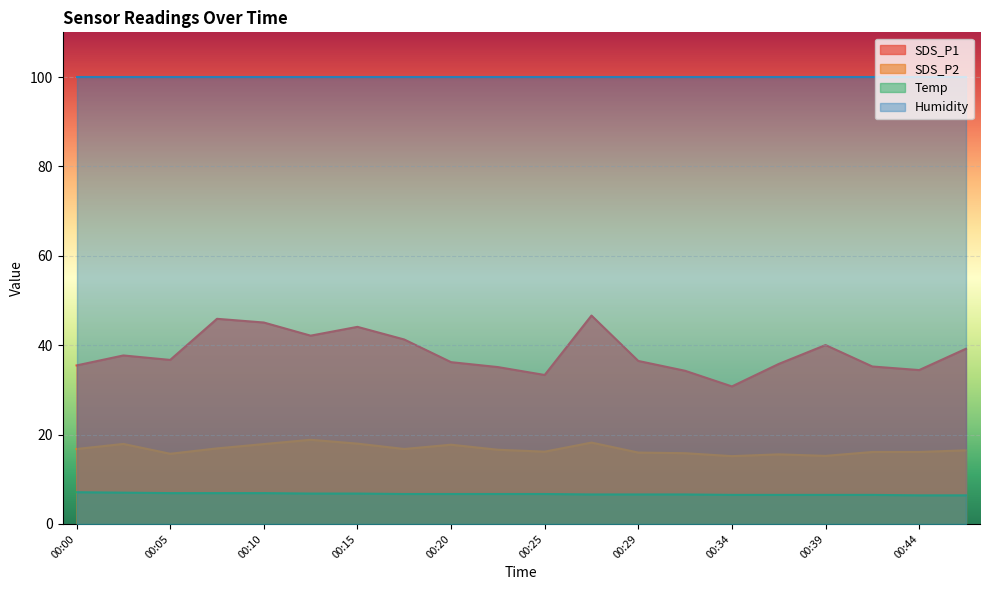

Read the Temp value at 00:42.

6.5